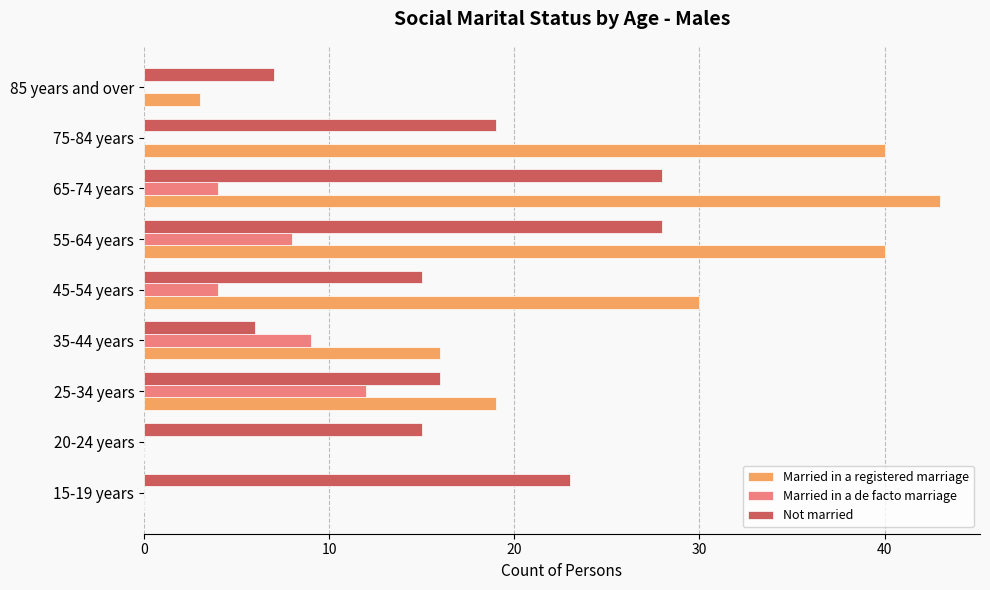

What is the sum of all Married in a registered marriage values?

191